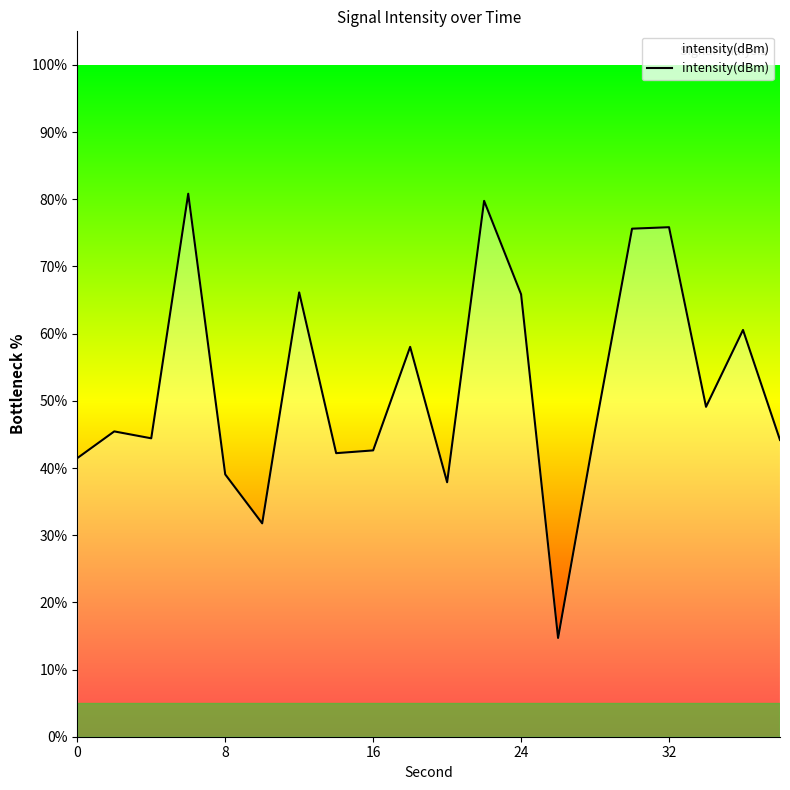

What is the minimum value shown in the chart?

14.7